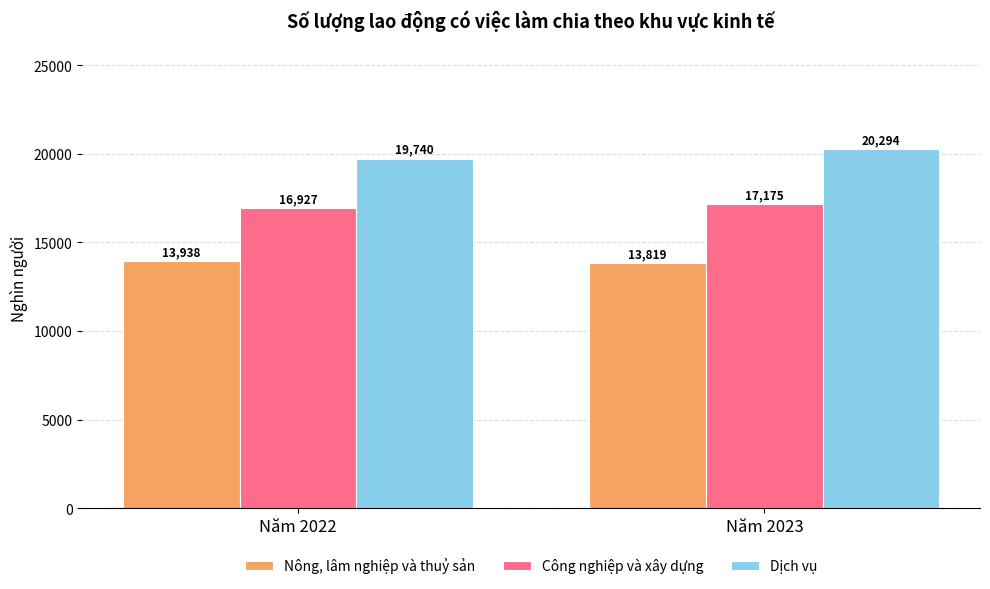

True or false: Dịch vụ has a value of 4167.2 at Năm 2023.

False